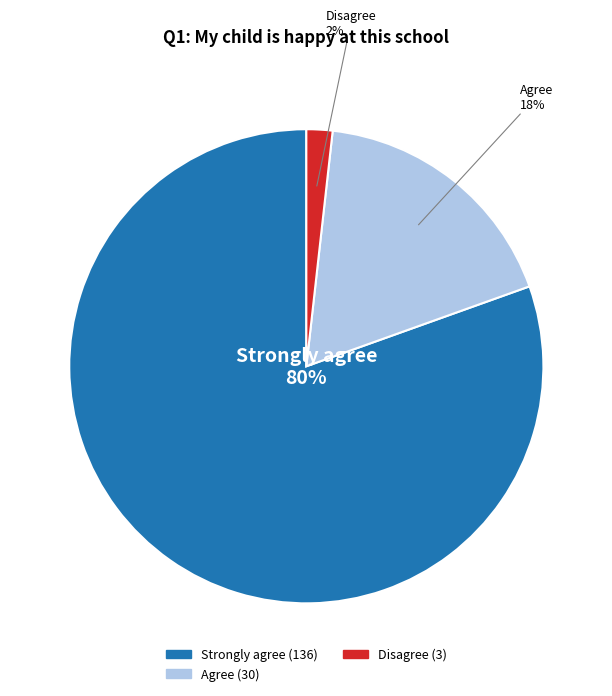

To the nearest percent, what is the average slice percentage?

33%